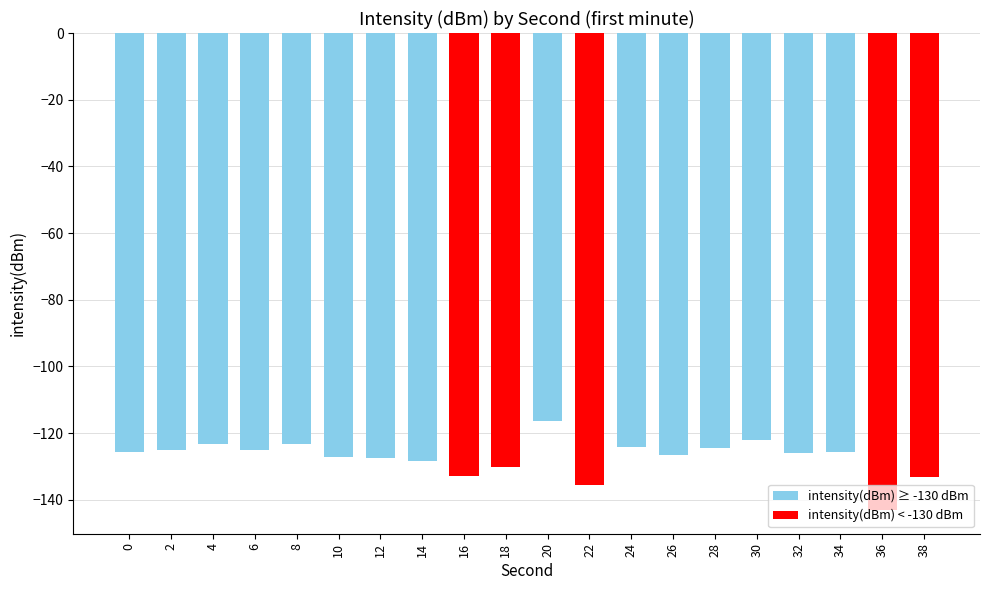

The chart shows a value of -61.3 at 34. True or false?

False